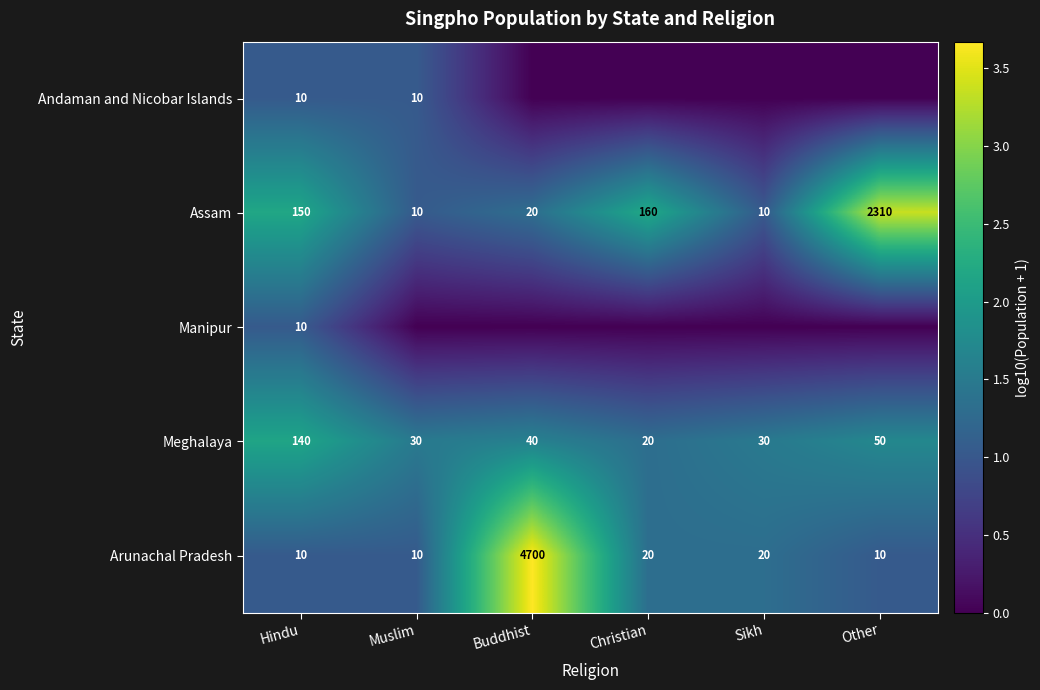

The value of Manipur at Hindu is 10. True or false?

True